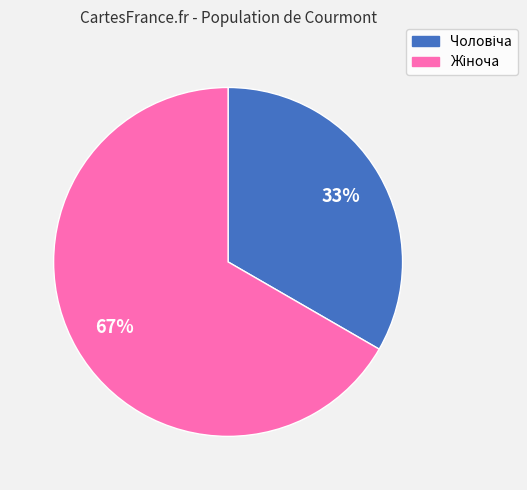

Is there any slice that represents more than half of the pie?

Yes